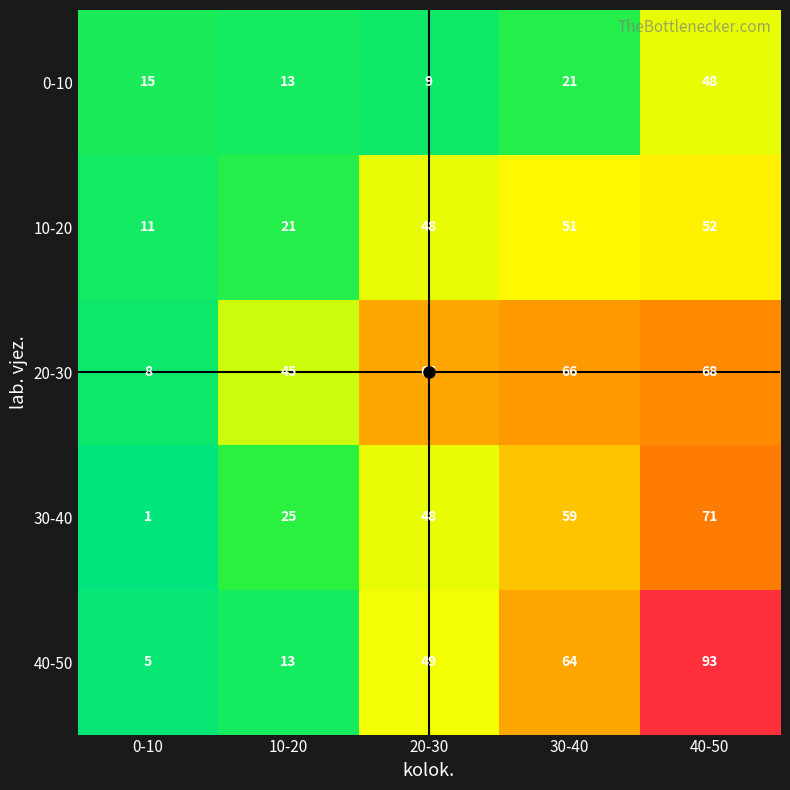

At how many categories does at least one series exceed 41?

4